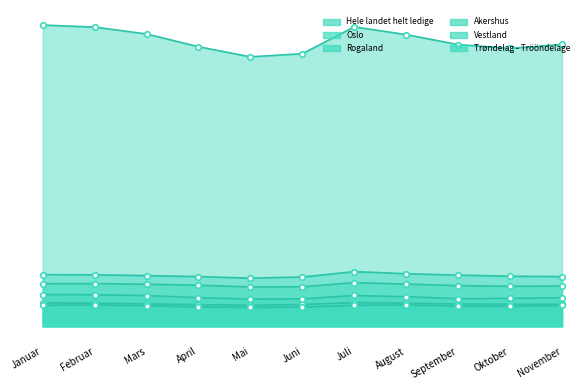

Read the Oslo value at August.

10979